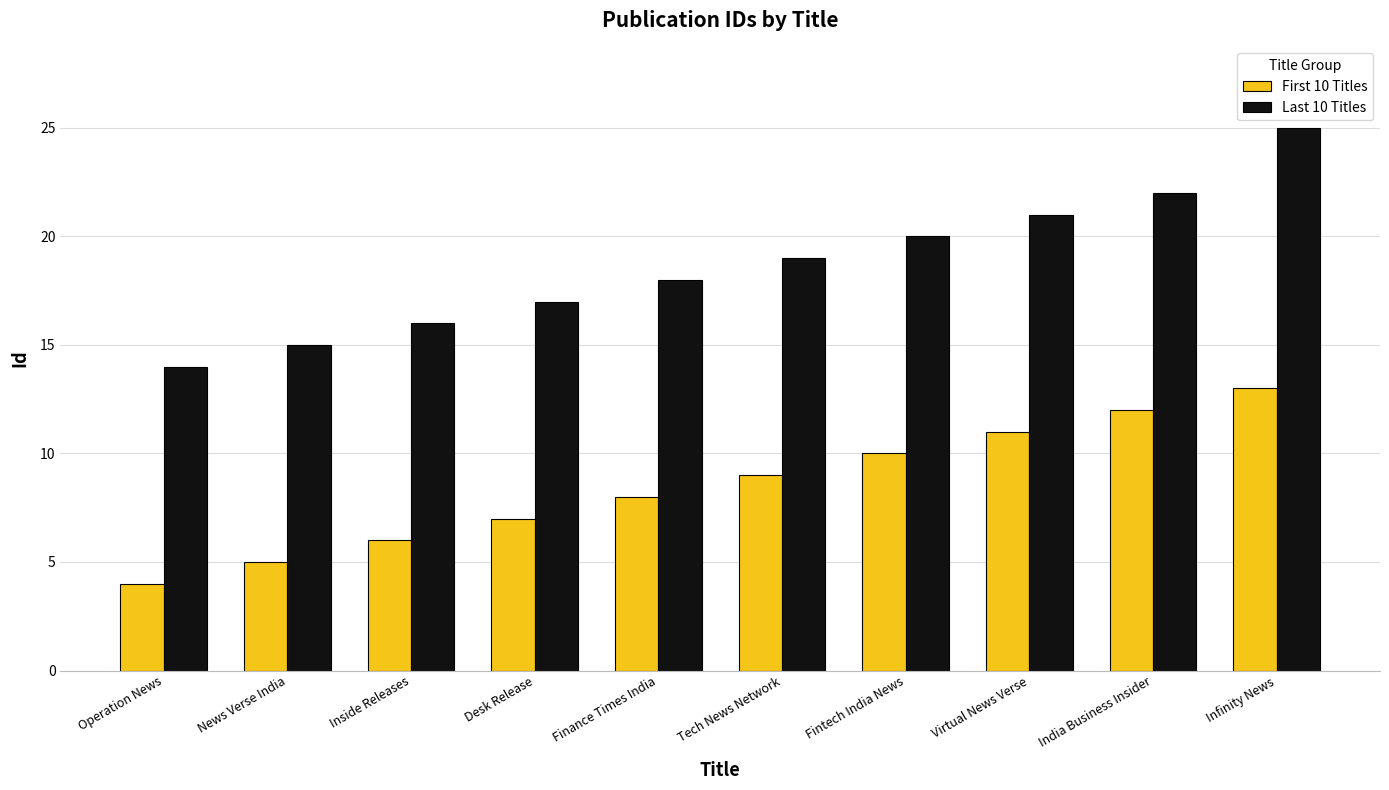

Are the bars horizontal?

No